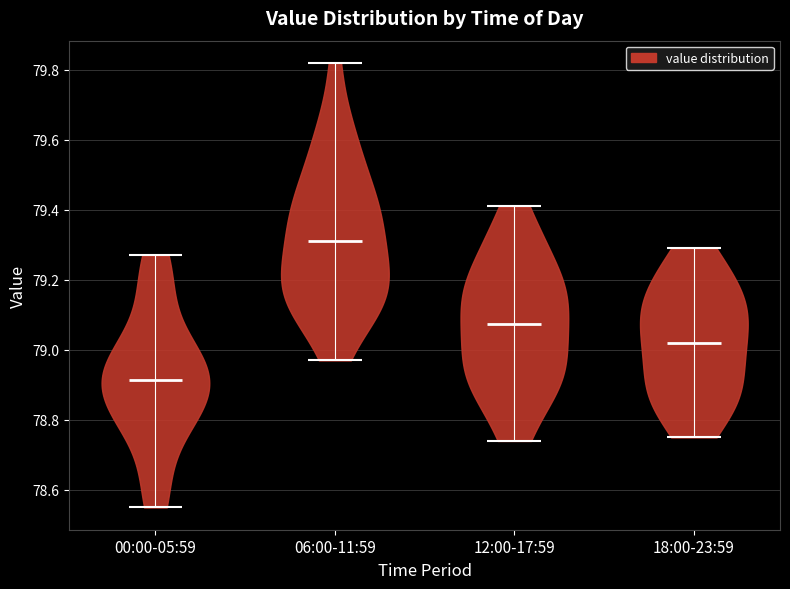

What is the highest point the violin for 06:00-11:59 reaches on the y-axis? The values are not printed on the chart, so give them approximately, as read against the axis.

79.82